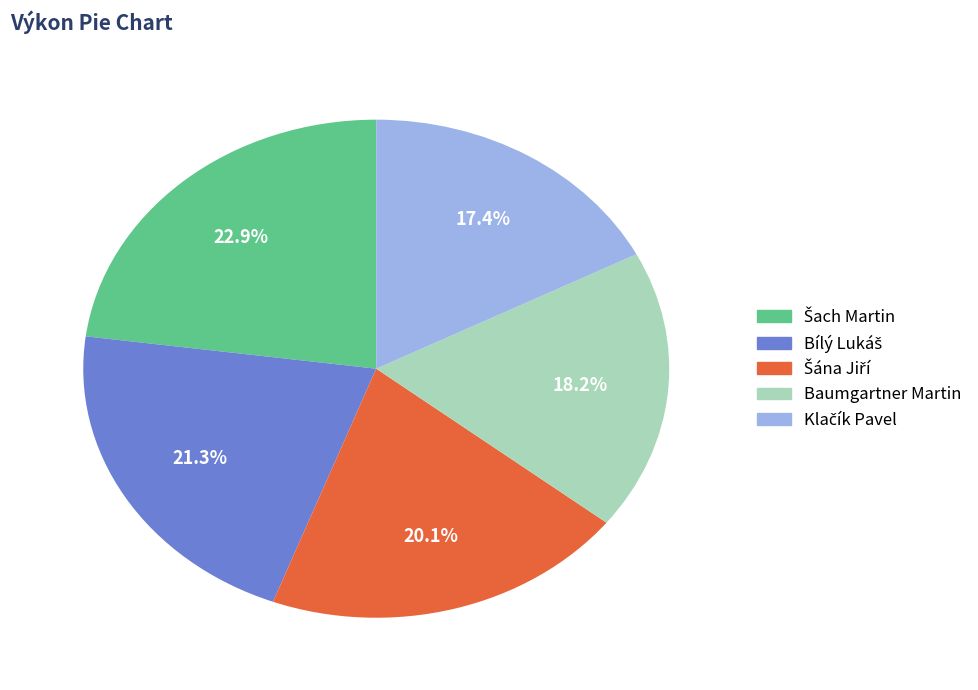

Does any single category account for the majority?

No